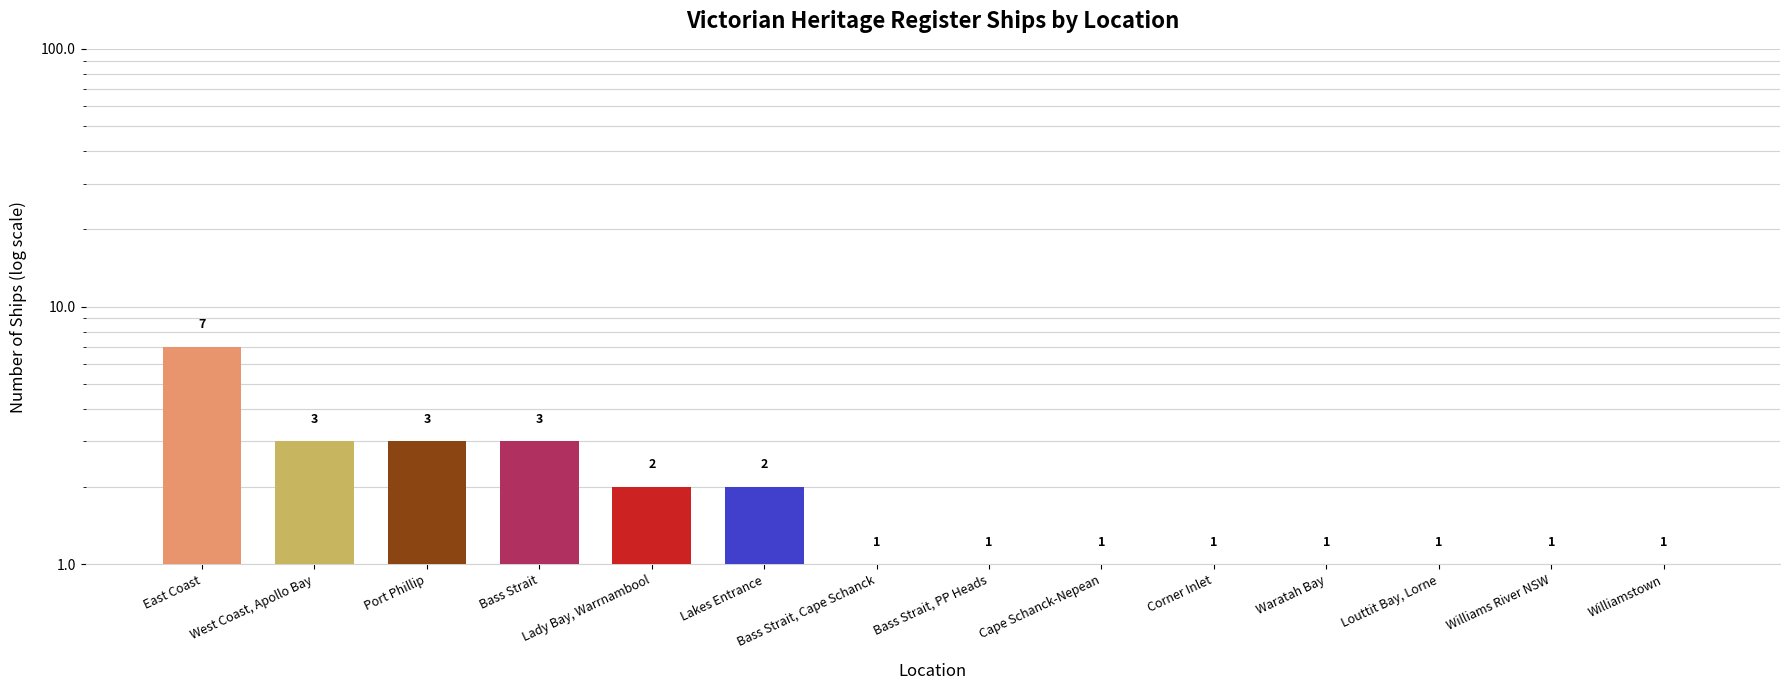

The chart shows a value of 3 at Bass Strait. True or false?

True